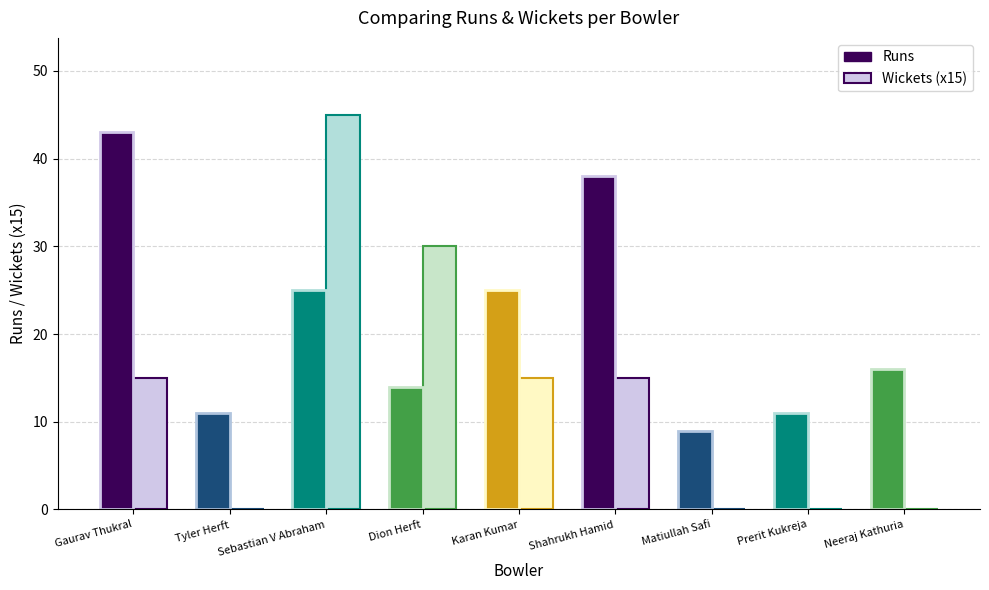

What is the value of the Runs bar at the 4th from the left?

14